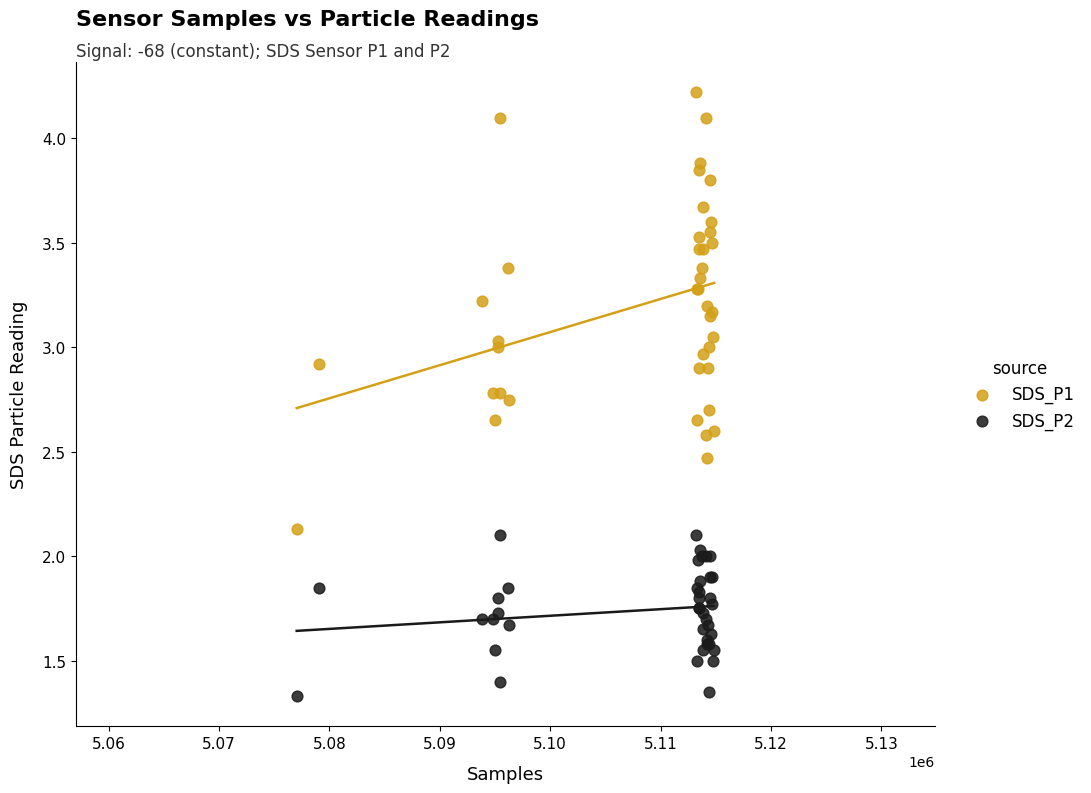

Which series contains the lowest Y value?

SDS_P2